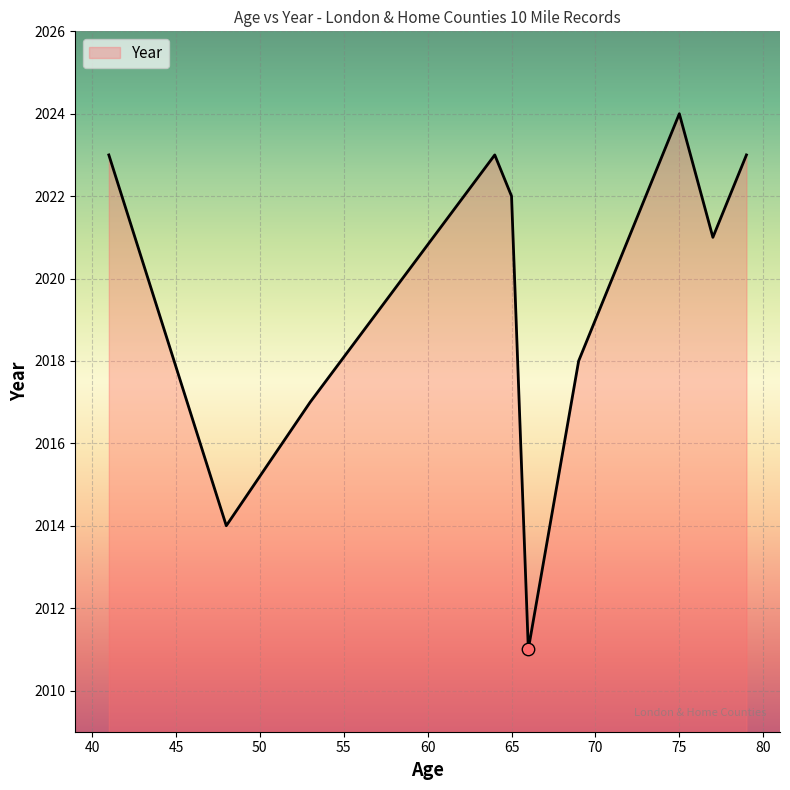

What is the greatest value displayed?

2024